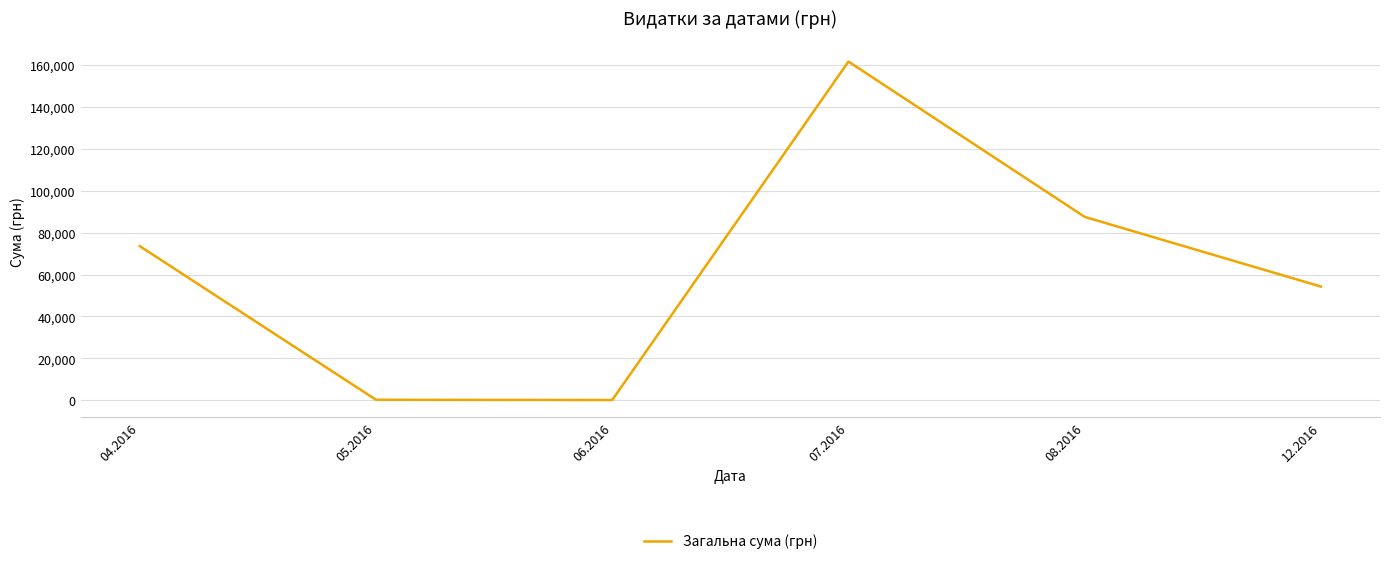

The value at 04.2016 is 117151.1. True or false?

False